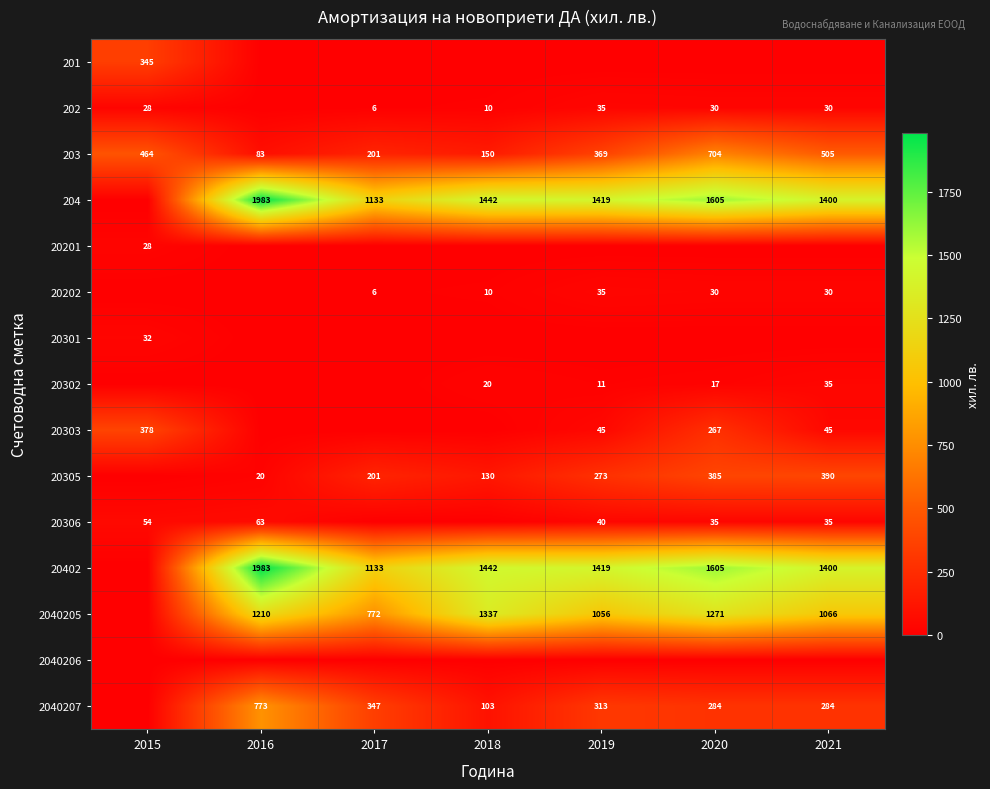

At which category is the sum across all series the highest?

2020